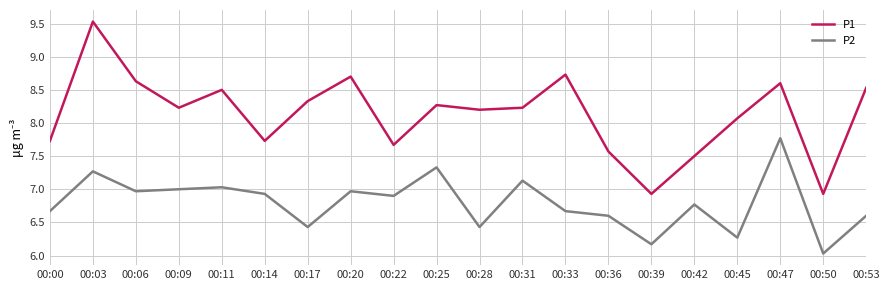

Where is the first local minimum for P1?

00:09